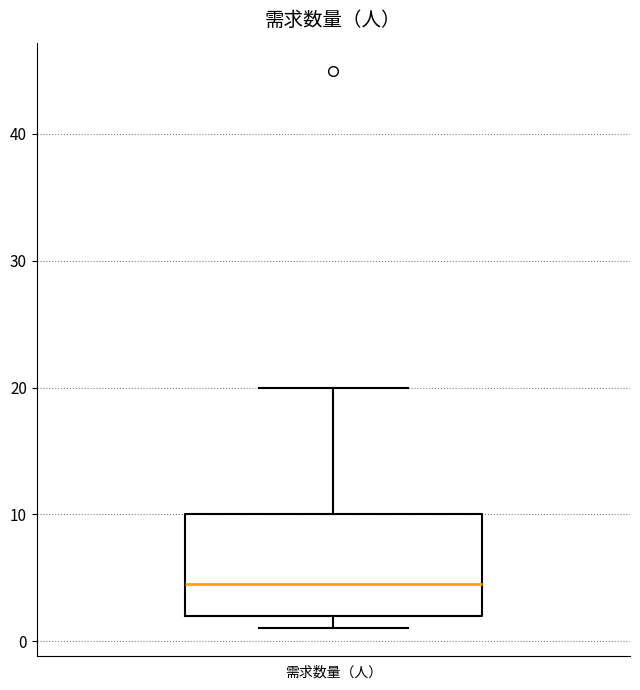

Read this box plot against the y-axis: the position of the median line, the range covered by the box, and the ends of both whiskers. The values are not printed on the chart, so give them approximately, as read against the axis.

median 5, box 2 to 10, whiskers 1 to 20